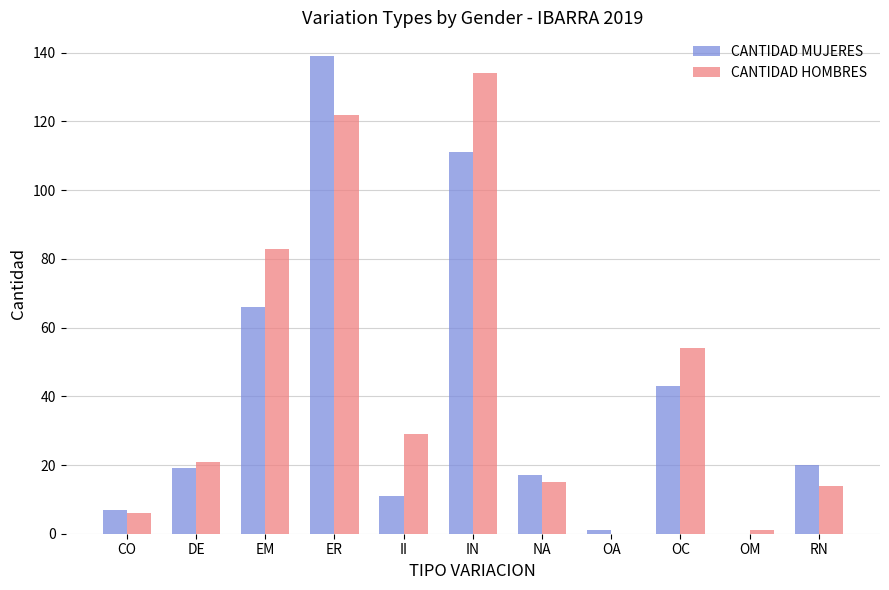

Between CO and OC, which series saw the biggest shift?

CANTIDAD HOMBRES